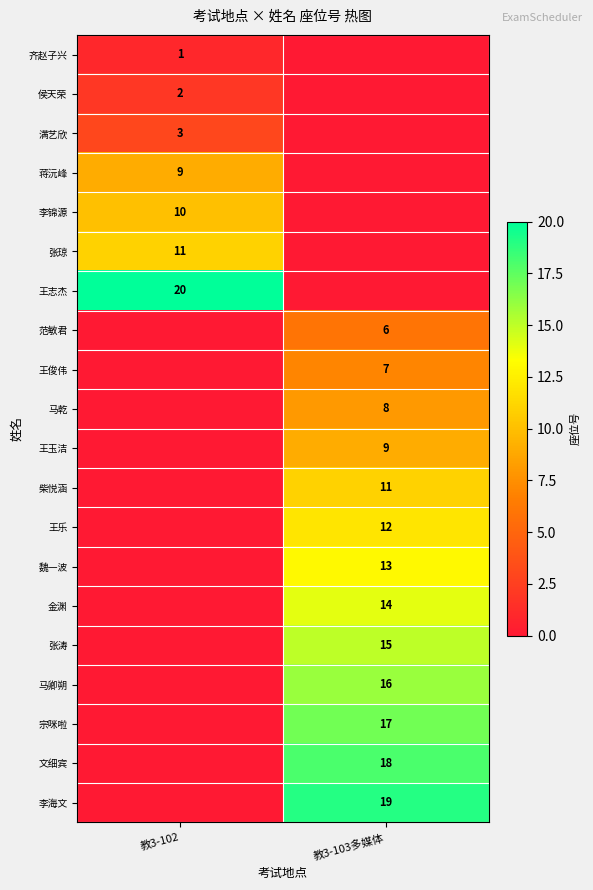

Count the number of categories in the chart.

2